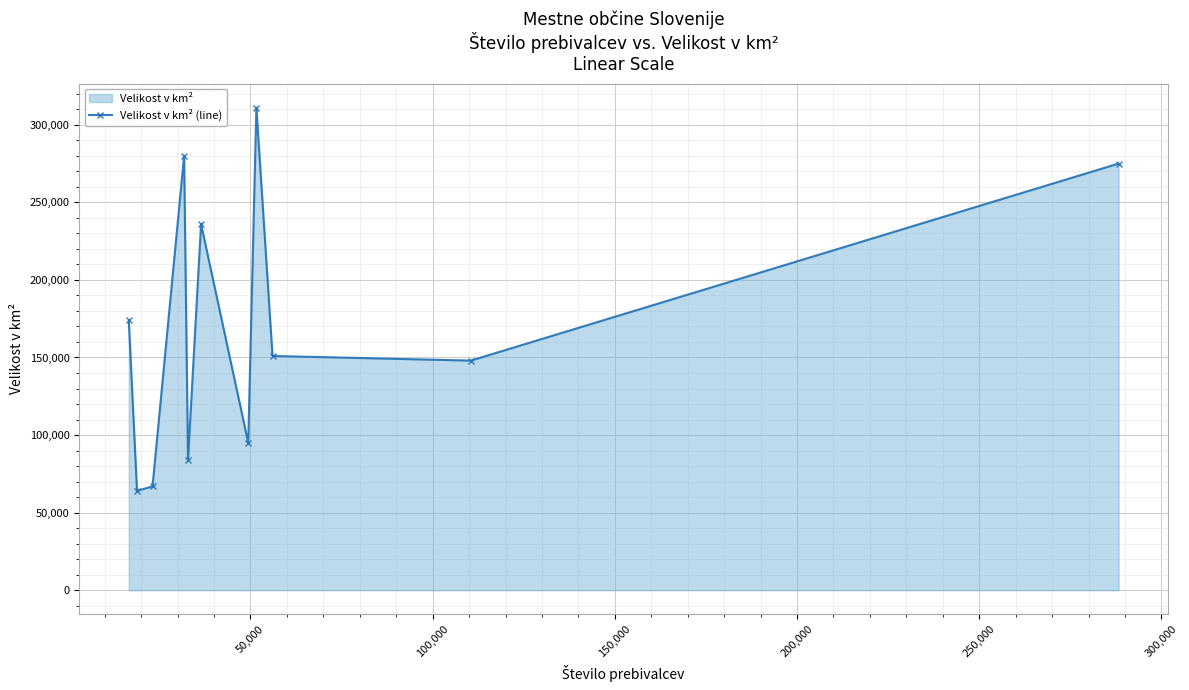

How many values are below 151000?

5